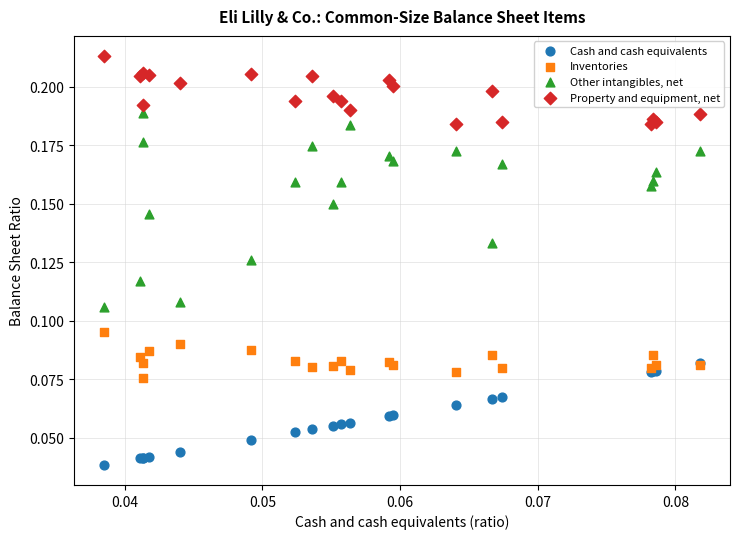

What are all the series names shown in the legend?

Cash and cash equivalents, Inventories, Other intangibles, net, Property and equipment, net